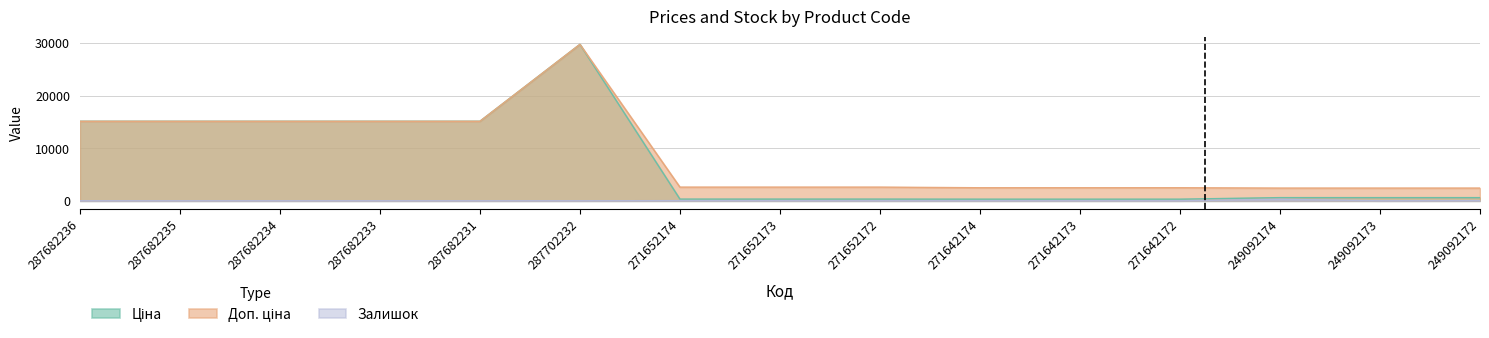

What is the maximum value for Доп. ціна?

29747.2